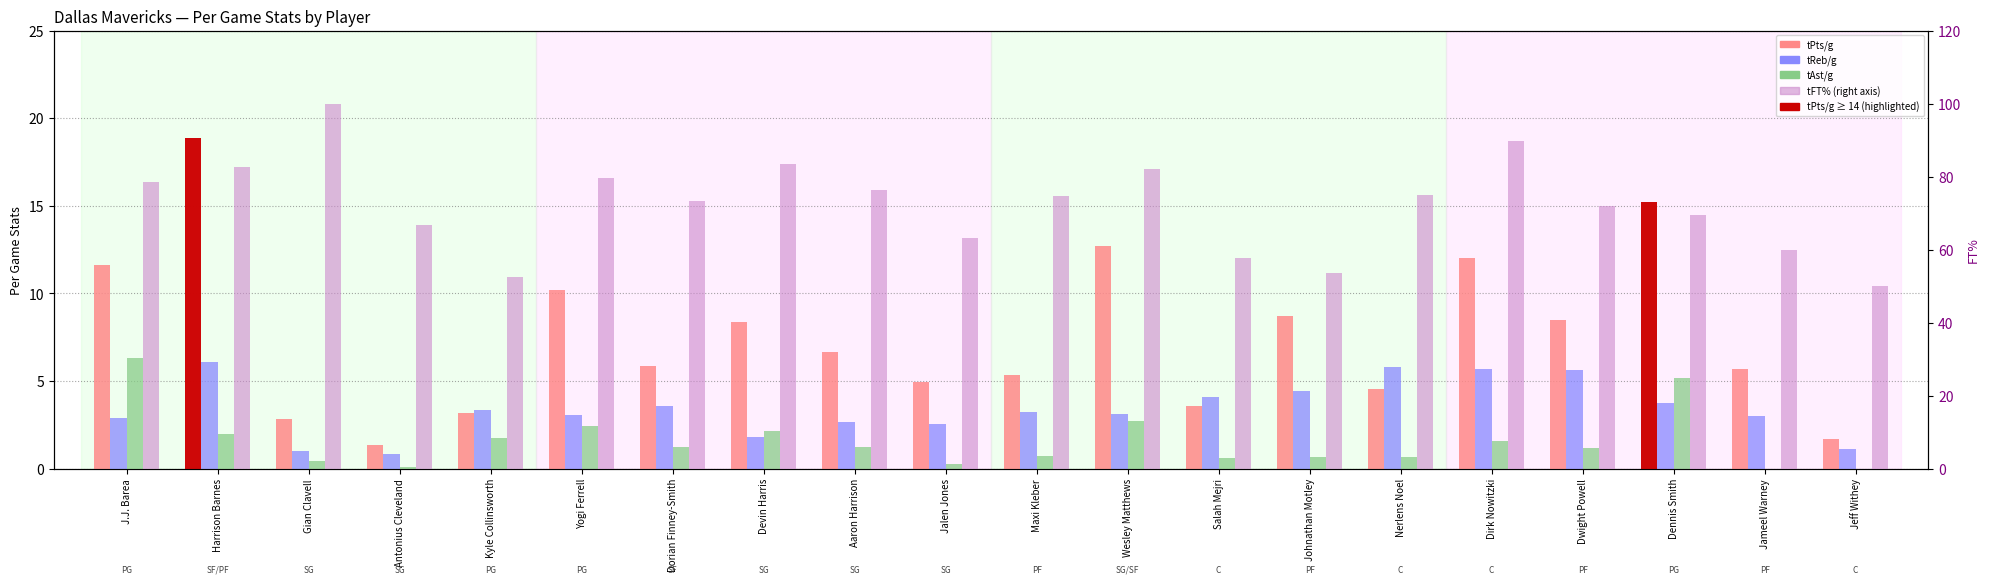

How many categories are shown in the chart?

20